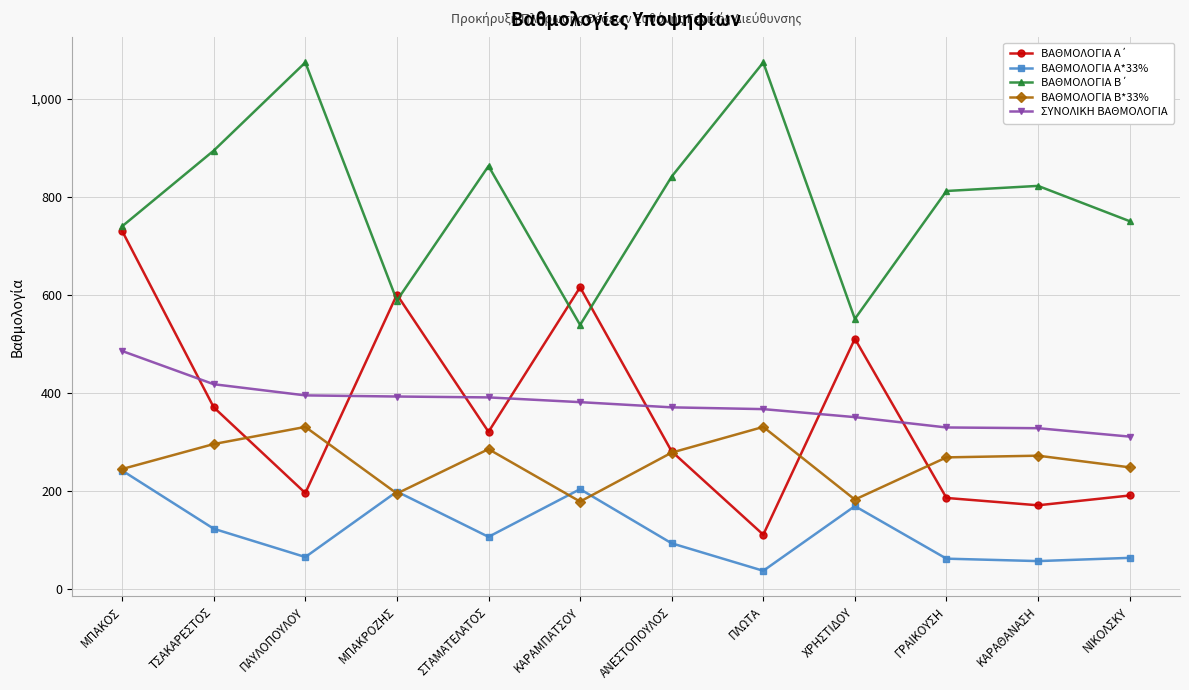

Is this an area chart (filled region under the line)?

No